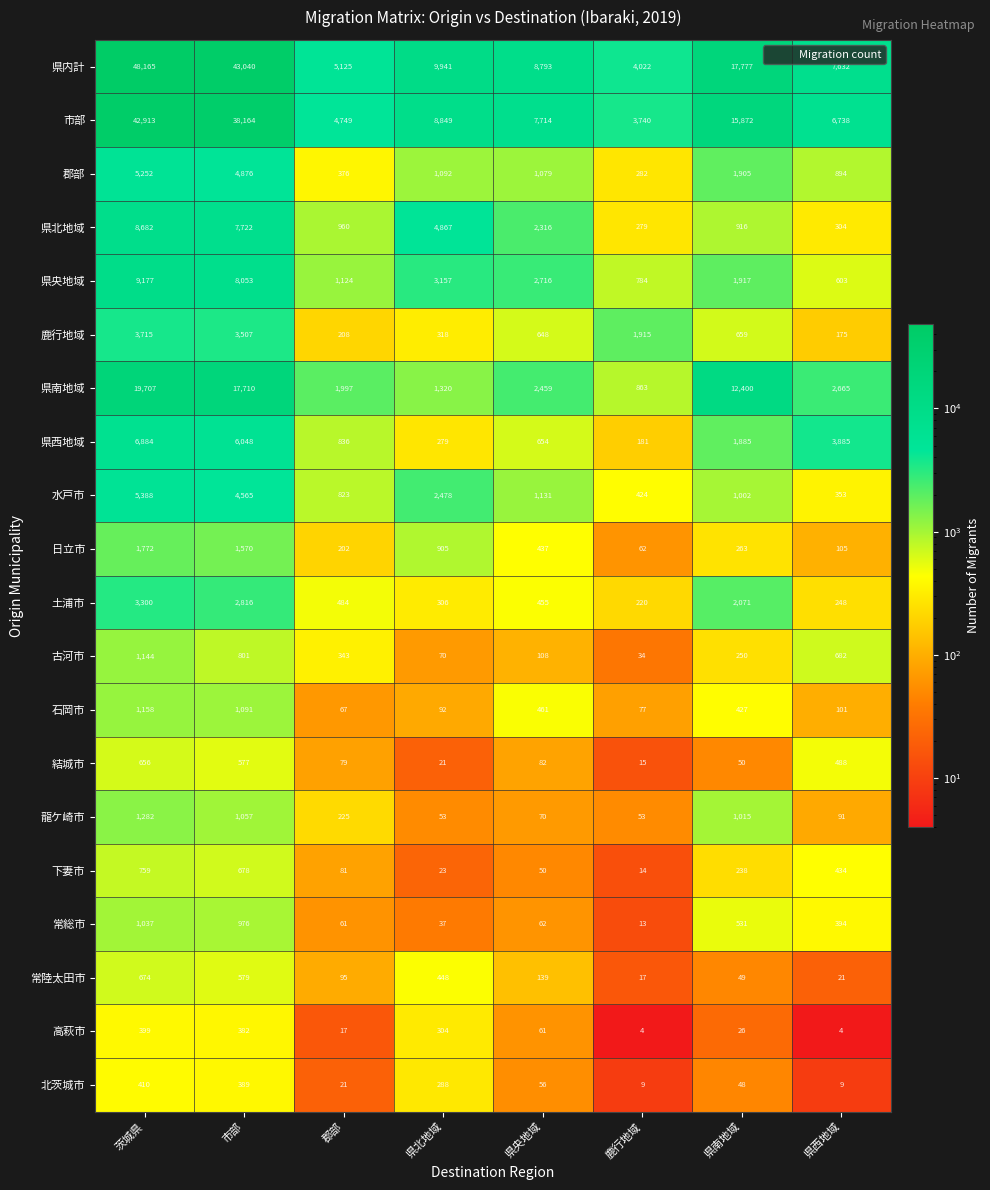

What is the difference between the second highest and second lowest values in the 結城市 series?

556